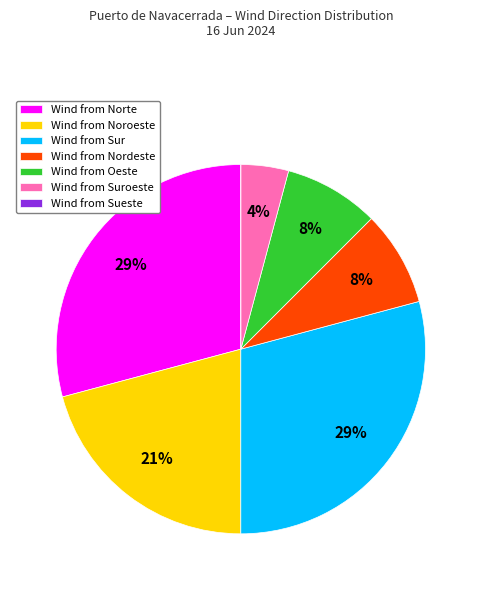

Does any single category account for the majority?

No